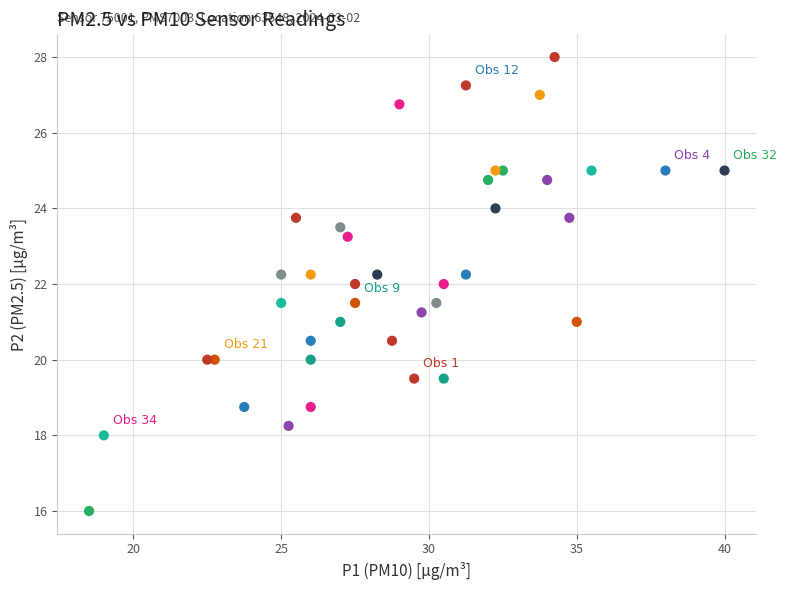

What is the range of Y values (max minus min)?

12.0